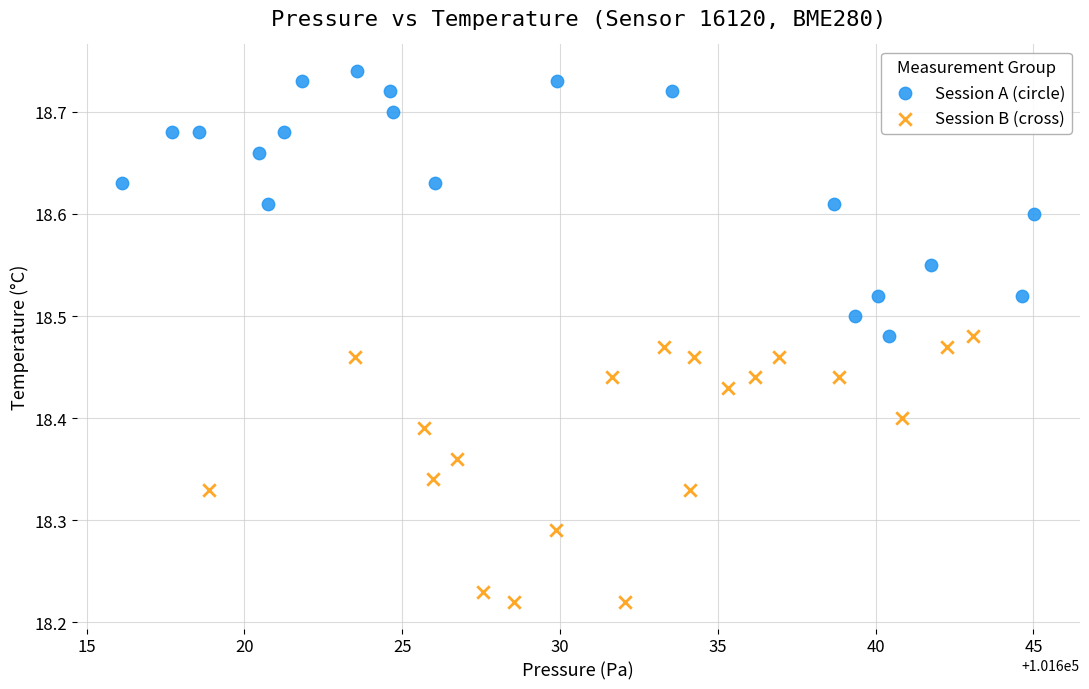

Which series contains the lowest Y value?

Session B (cross)